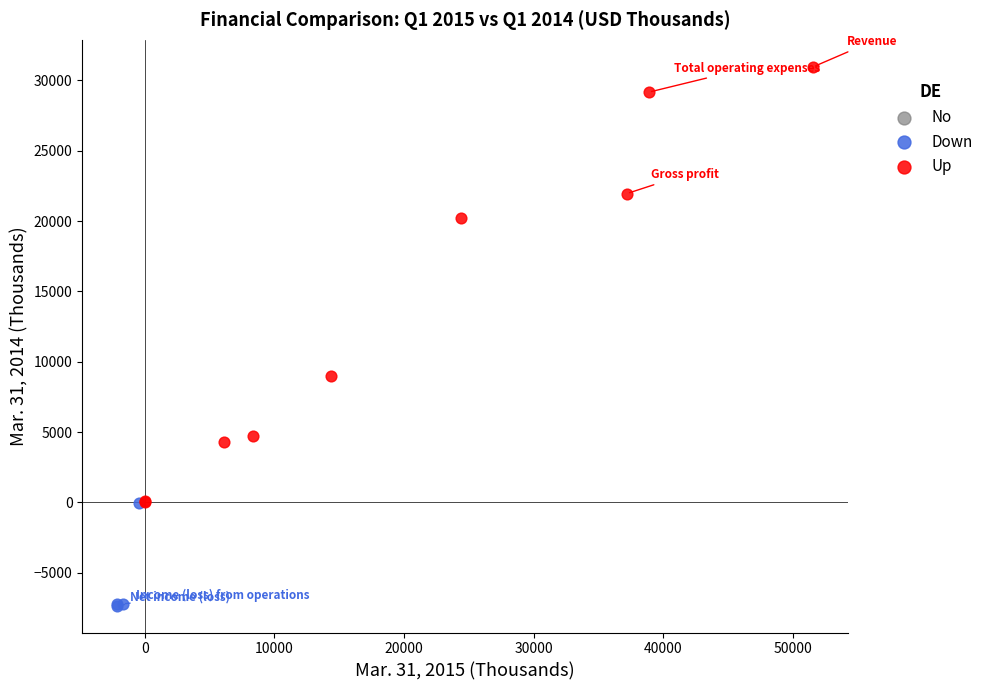

Which series reaches the minimum Y coordinate?

Down